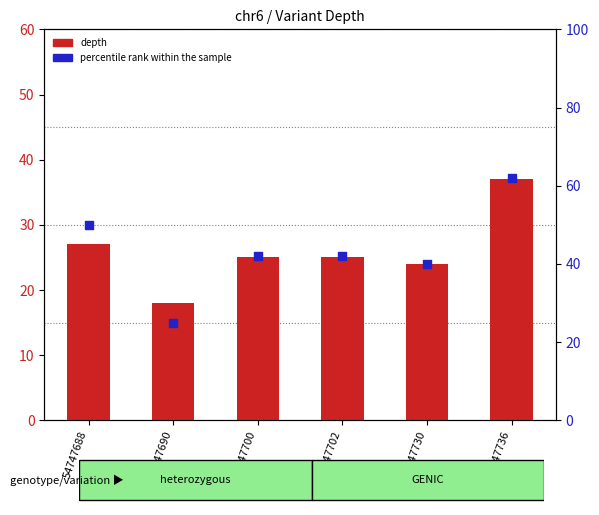

At which category is the sum across all series the highest?

54747736